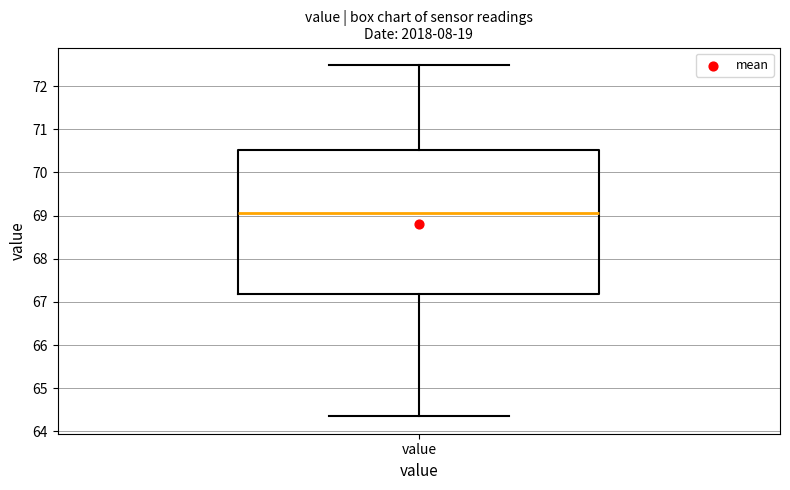

Where does the upper whisker of the box for value end on the y-axis? The values are not printed on the chart, so give them approximately, as read against the axis.

72.5